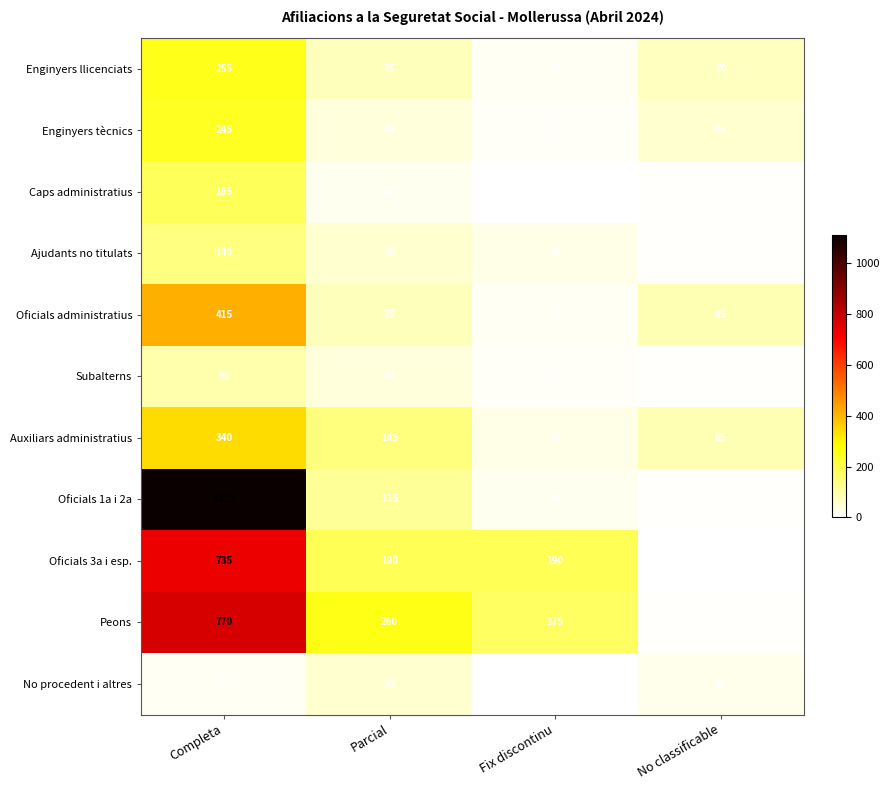

What is the difference between the maximum and minimum values in the Oficials 3a i esp. series?

735